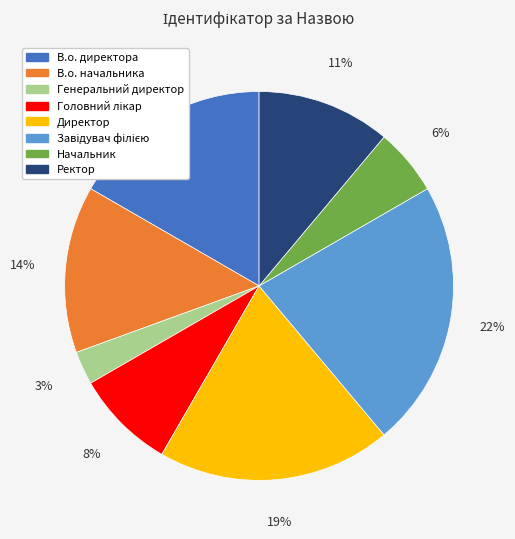

Do Начальник and Ректор together represent more than half of the pie?

No